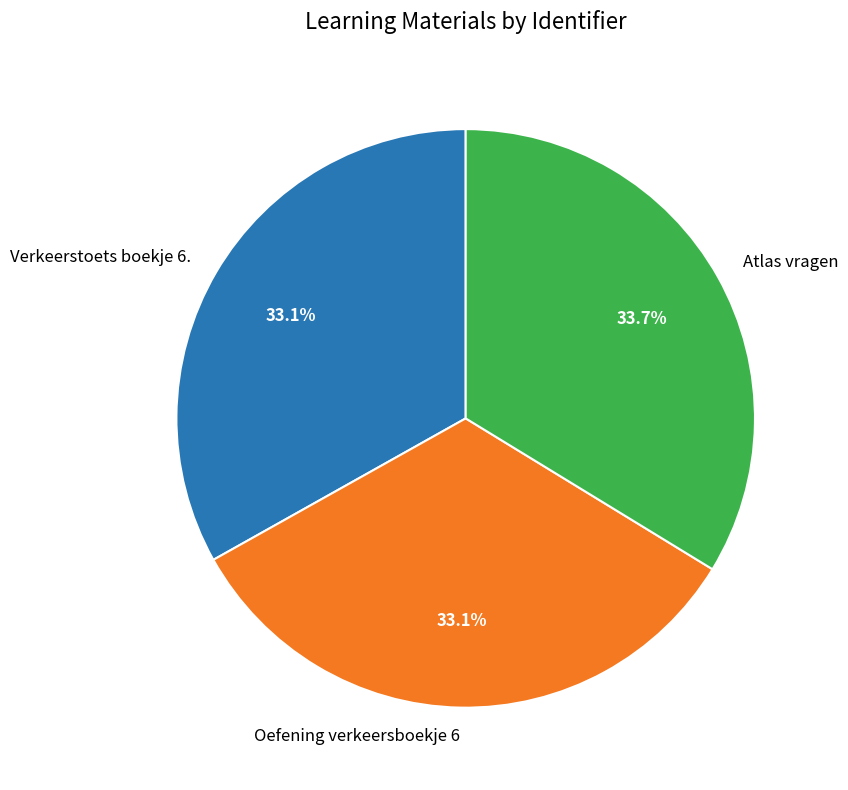

What is the largest slice in the pie chart?

Atlas vragen